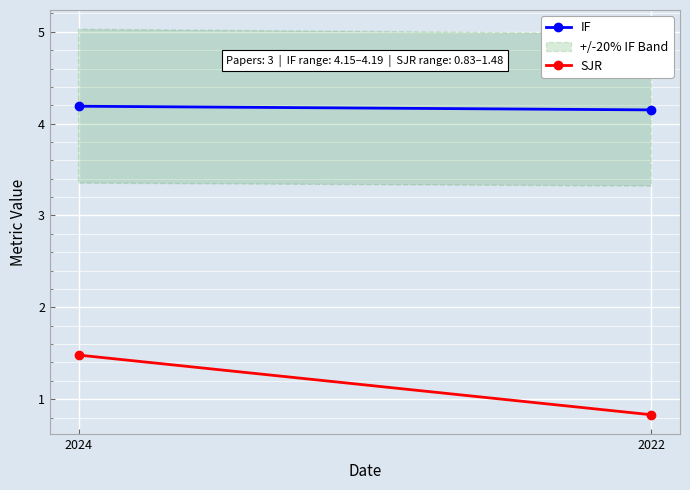

Where is IF nearest to the value 4?

2022